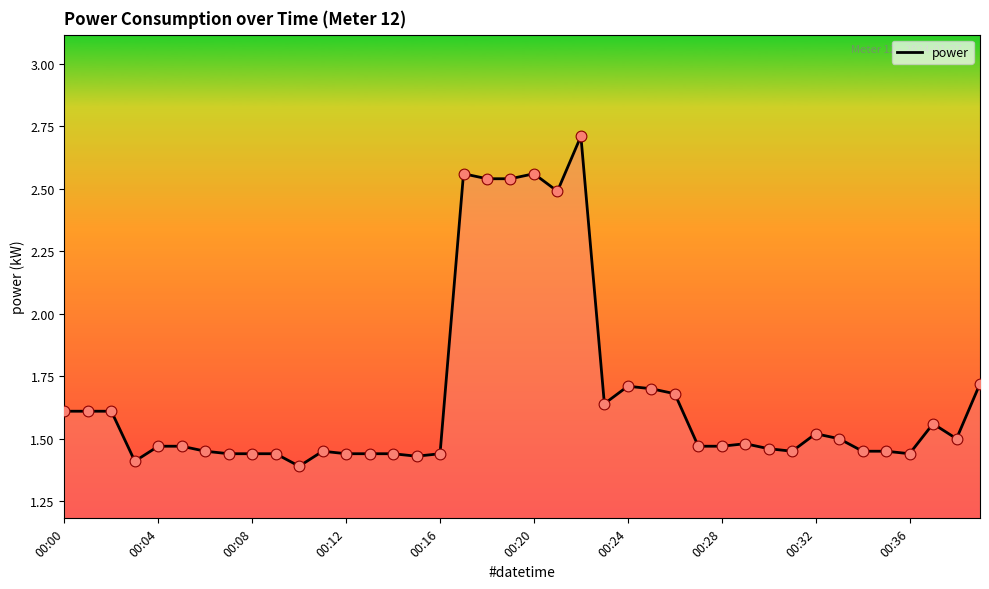

What is the difference between the maximum and minimum values?

1.3